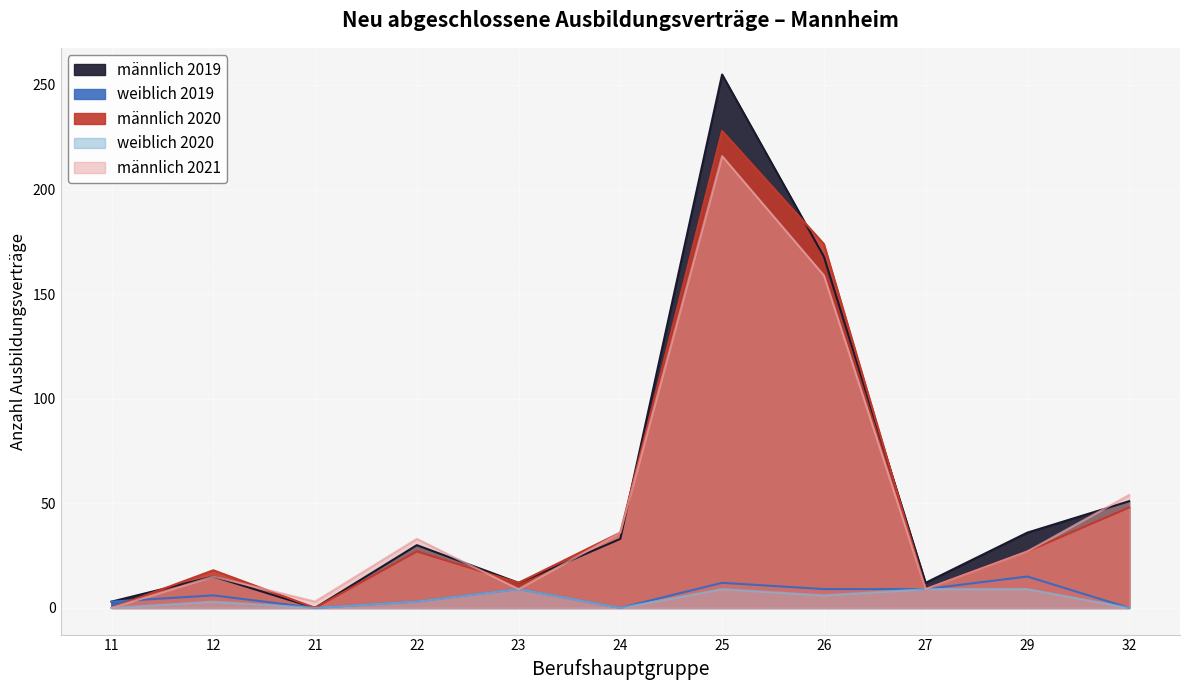

At which label does weiblich 2020 reach its peak?

23